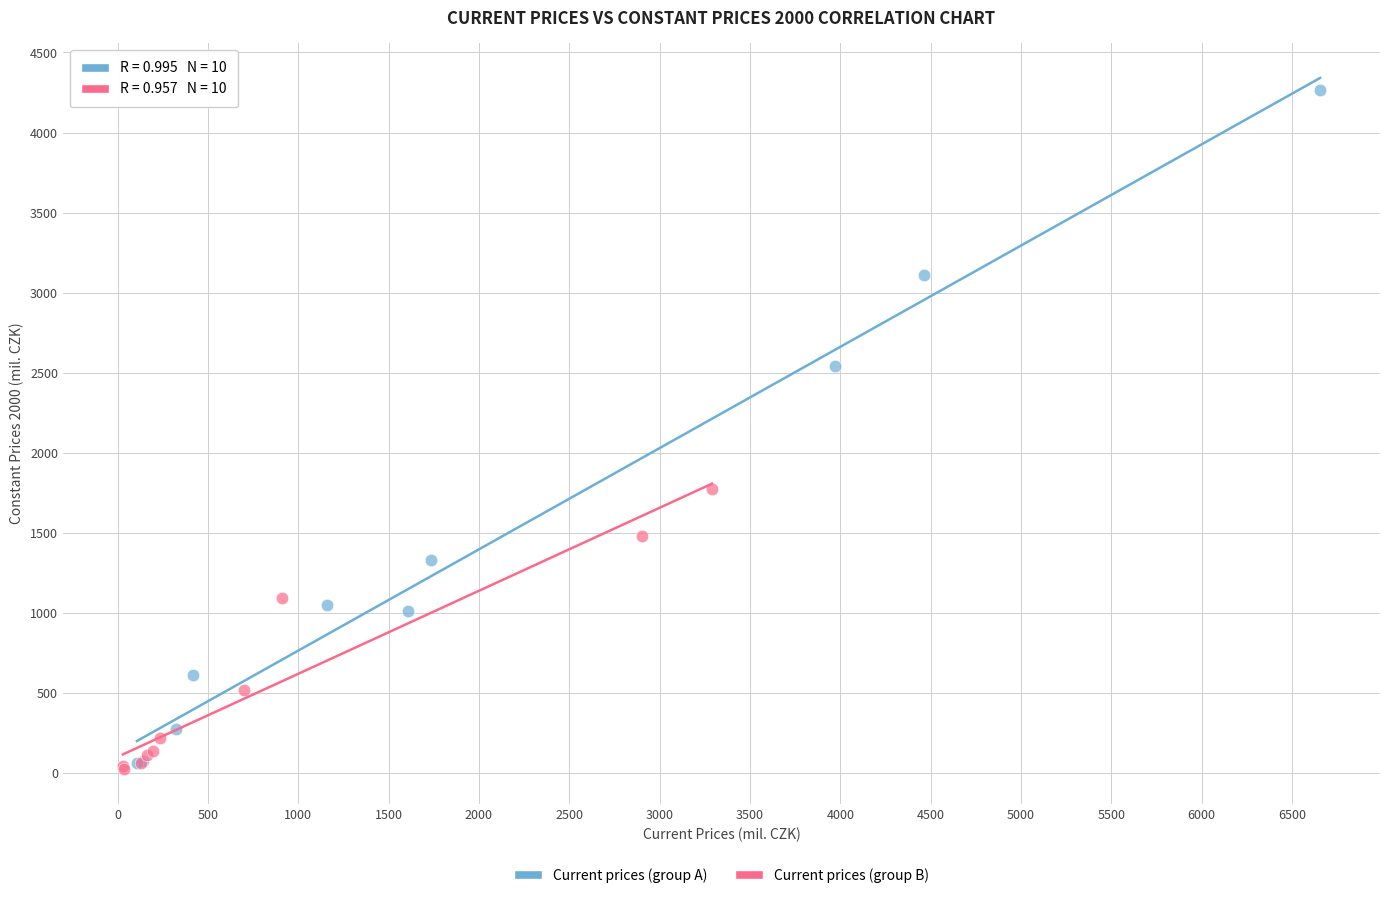

Which series contains the highest Y value?

Current prices (group A)